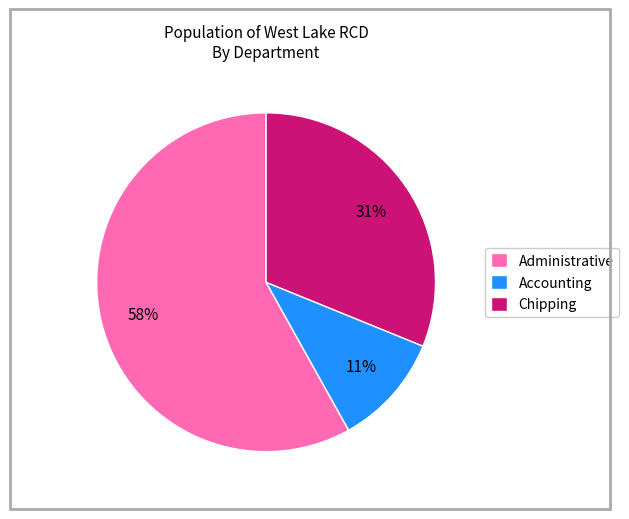

Is Administrative the majority of the pie?

Yes